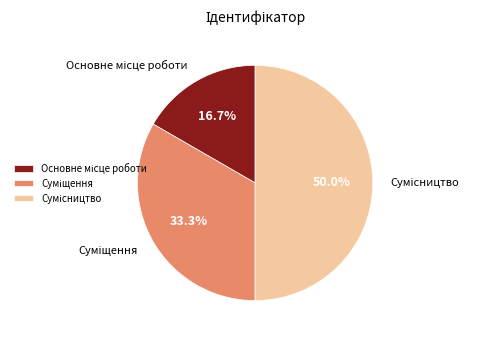

How many slices are in this pie chart?

3